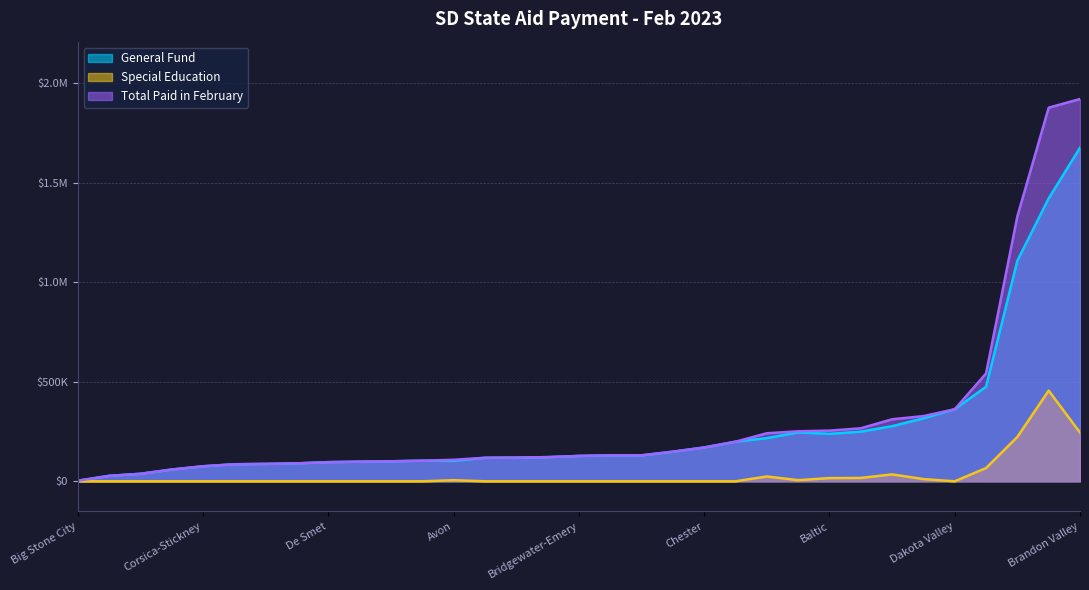

Reading left to right, list all the values displayed in this chart.

General Fund: Aberdeen=1420506	Alcester-Hudson=117984	Andes Central=118925	Arlington=85573	Armour=90121	Avon=102596	Baltic=238323	Belle Fourche=474857	Bennett County=216946	Beresford=249222	Big Stone City=2834	Bison=37695	Bon Homme=198788	Bowdle=27416	Brandon Valley=1674881	Bridgewater-Emery=127344	Britton-Hecla=98607	Brookings=1107496	Burke=103425	Canistota=130112	Canton=245518	Castlewood=148658	Centerville=121418	Chamberlain=276677	Chester=169764	Clark=87379	Colman-Egan=130411	Colome=59117	Corsica-Stickney=75513	Dakota Valley=361822	De Smet=96201	Dell Rapids=316260	Deubrook=100590
Special Education: Aberdeen=455377	Alcester-Hudson=0	Andes Central=0	Arlington=0	Armour=0	Avon=5508	Baltic=16176	Belle Fourche=66557	Bennett County=24322	Beresford=16922	Big Stone City=0	Bison=0	Bon Homme=0	Bowdle=0	Brandon Valley=244611	Bridgewater-Emery=0	Britton-Hecla=0	Brookings=222893	Burke=0	Canistota=10	Canton=5721	Castlewood=0	Centerville=0	Chamberlain=34754	Chester=0	Clark=0	Colman-Egan=0	Colome=0	Corsica-Stickney=0	Dakota Valley=0	De Smet=0	Dell Rapids=11201	Deubrook=0
Total Paid in February: Aberdeen=1875883	Alcester-Hudson=117984	Andes Central=118925	Arlington=85573	Armour=90121	Avon=108104	Baltic=254499	Belle Fourche=541414	Bennett County=241268	Beresford=266144	Big Stone City=2834	Bison=37695	Bon Homme=198788	Bowdle=27416	Brandon Valley=1919492	Bridgewater-Emery=127344	Britton-Hecla=98607	Brookings=1330389	Burke=103425	Canistota=130122	Canton=251239	Castlewood=148658	Centerville=121418	Chamberlain=311431	Chester=169764	Clark=87379	Colman-Egan=130411	Colome=59117	Corsica-Stickney=75513	Dakota Valley=361822	De Smet=96201	Dell Rapids=327461	Deubrook=100590